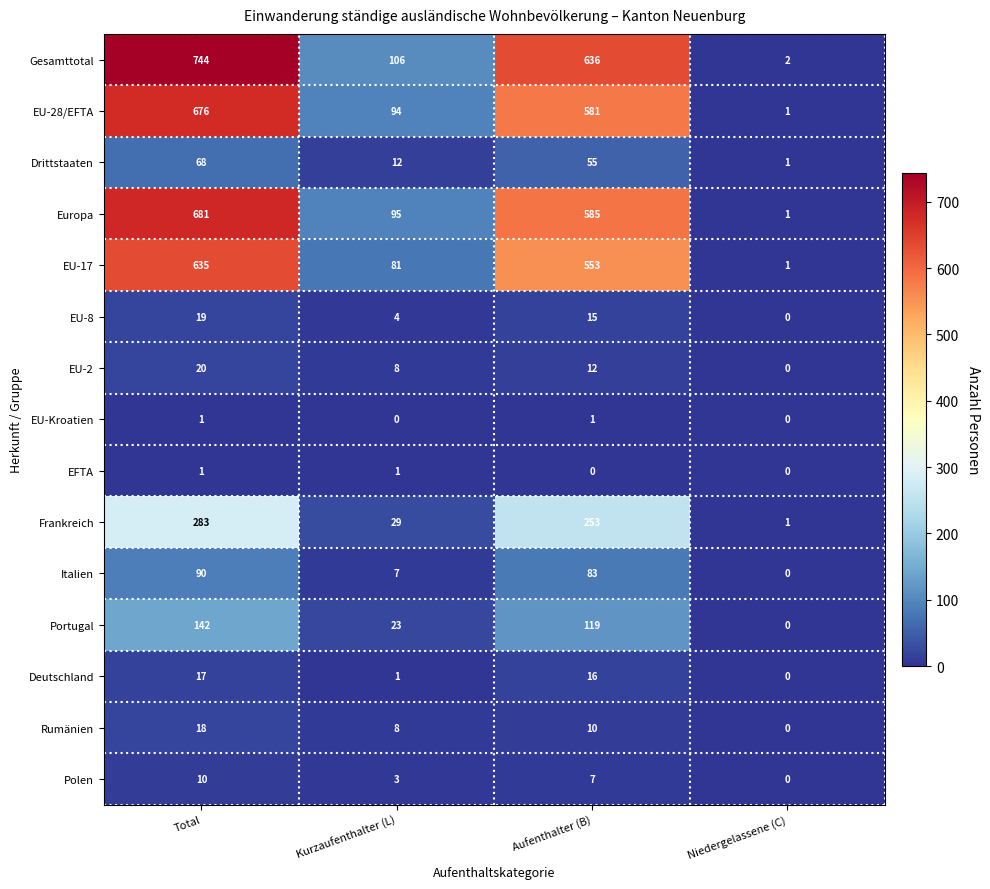

How many EU-Kroatien values are between 0 and 1?

4